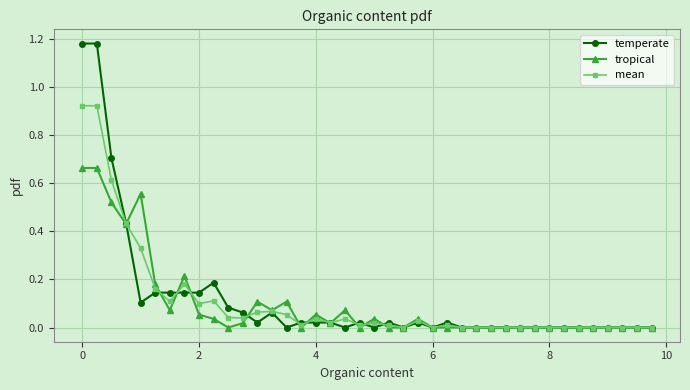

True or false: mean and tropical intersect in this chart.

True